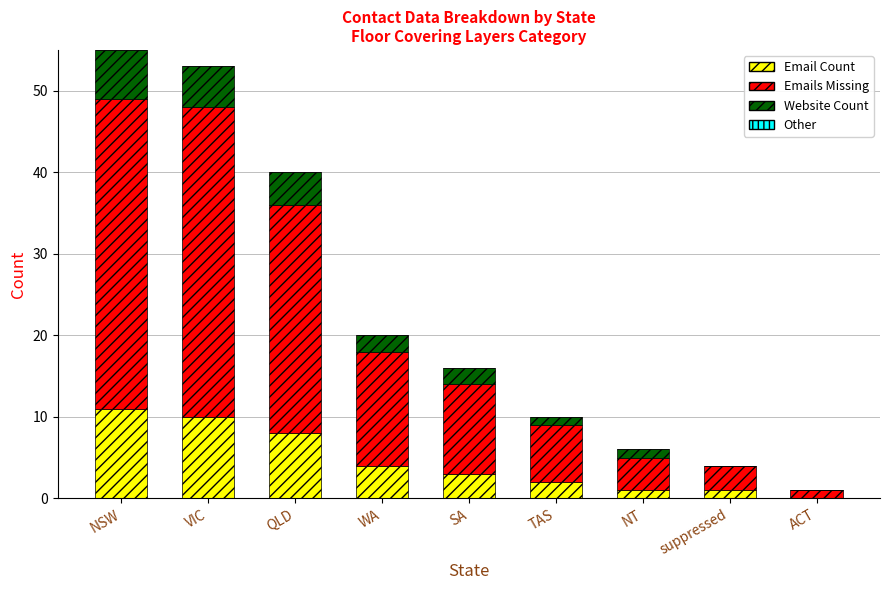

True or false: Email Count has a value of 7 at NSW.

False